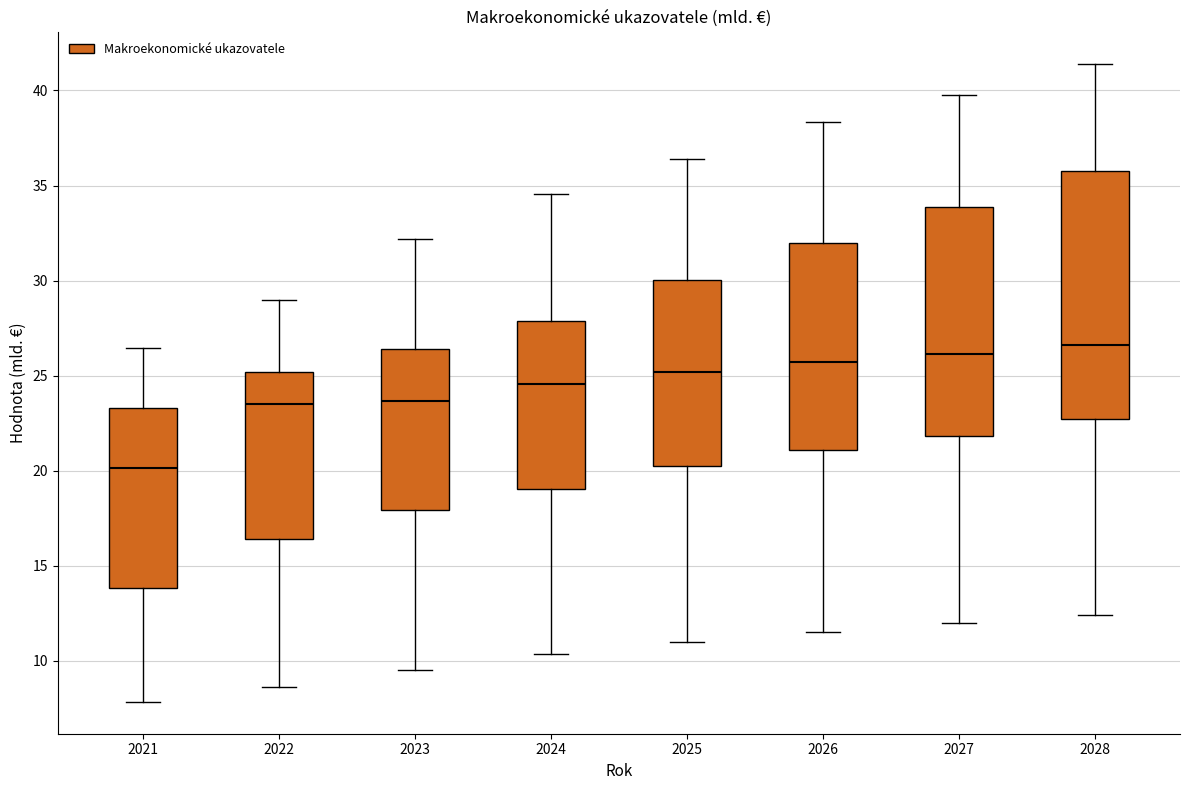

Reading left to right, read every box against the y-axis: the position of its median line, the range the box covers, and the ends of its whiskers. The values are not printed on the chart, so give them approximately, as read against the axis.

2021: median 20.0, box 14.0 to 23.5, whiskers 8.0 to 26.5
2022: median 23.5, box 16.5 to 25.0, whiskers 8.5 to 29.0
2023: median 23.5, box 18.0 to 26.5, whiskers 9.5 to 32.0
2024: median 24.5, box 19.0 to 28.0, whiskers 10.5 to 34.5
2025: median 25.0, box 20.0 to 30.0, whiskers 11.0 to 36.5
2026: median 25.5, box 21.0 to 32.0, whiskers 11.5 to 38.5
2027: median 26.0, box 22.0 to 34.0, whiskers 12.0 to 39.5
2028: median 26.5, box 22.5 to 36.0, whiskers 12.5 to 41.5